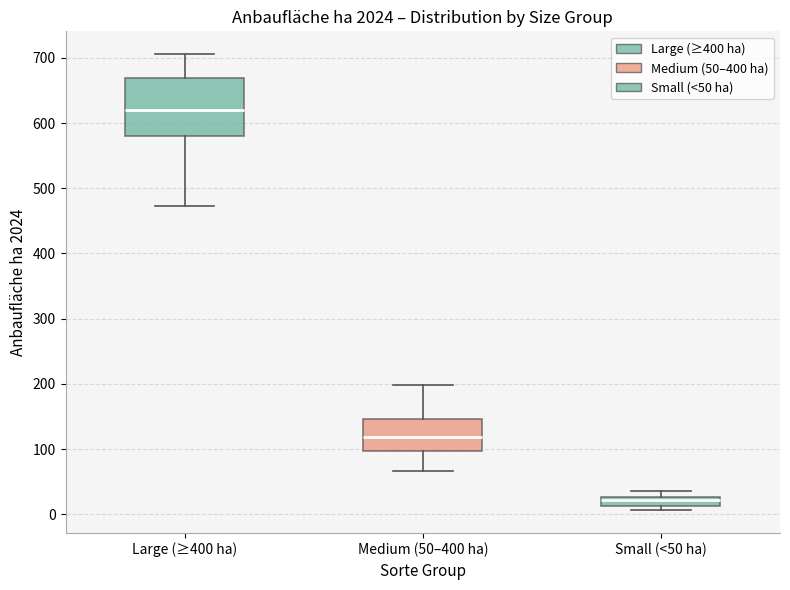

Which box has the highest median line?

Large (≥400 ha)